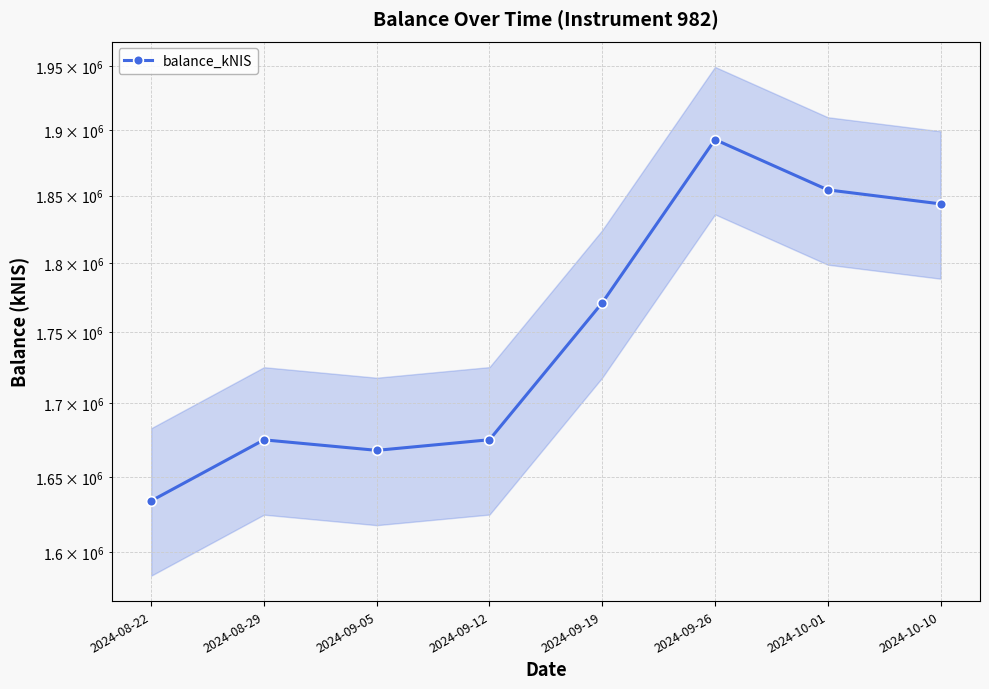

What is the difference between the values at 2024-10-10 and 2024-08-29?

168870.5